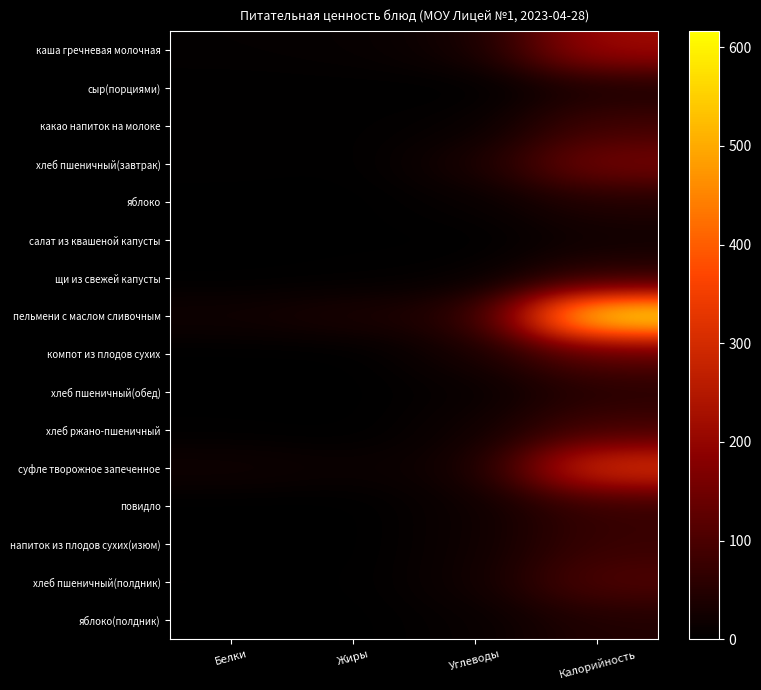

How many data points does each series have?

4